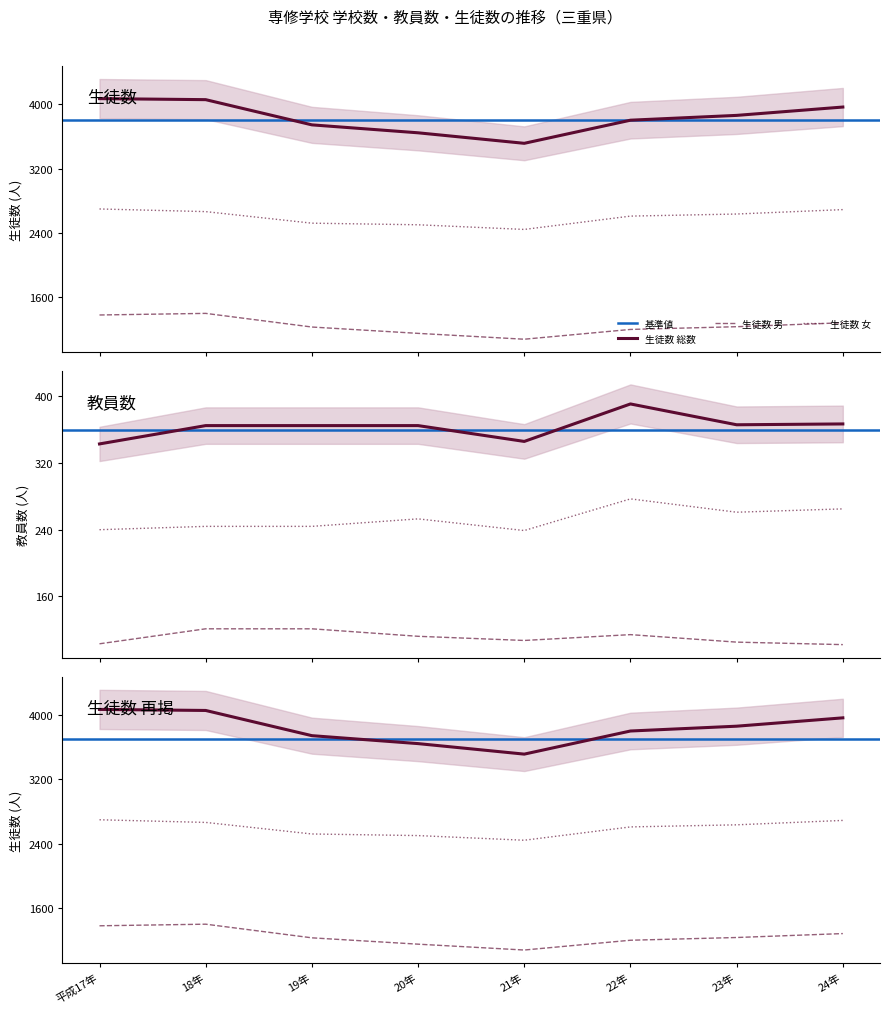

Which category has the highest value in the 生徒数 総数 series?

平成17年